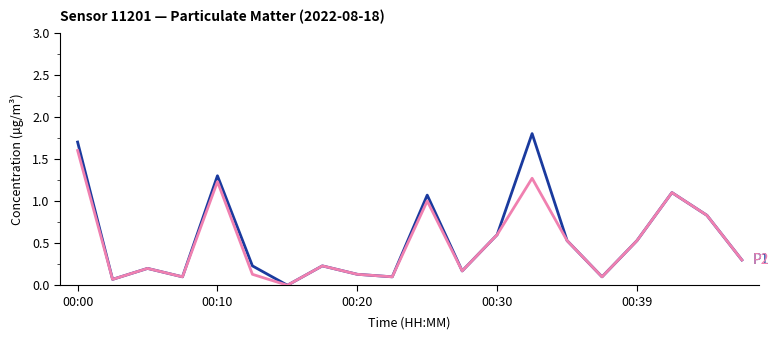

What is the greatest value displayed?

1.8